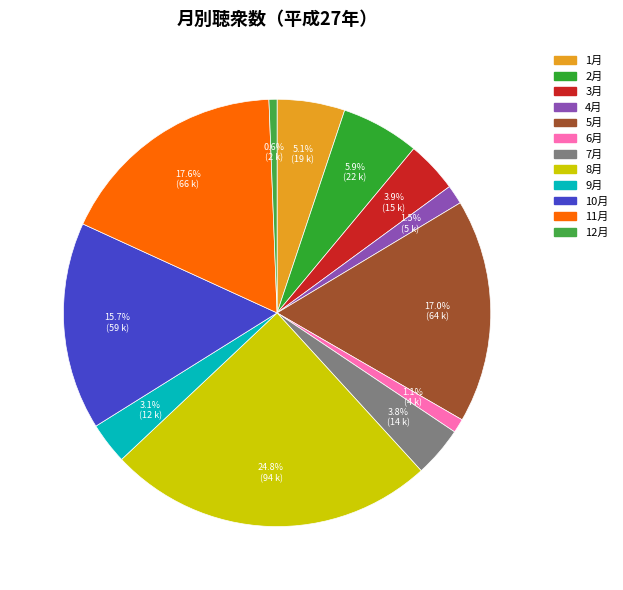

To the nearest percent, what percentage of the pie is 12月?

1%